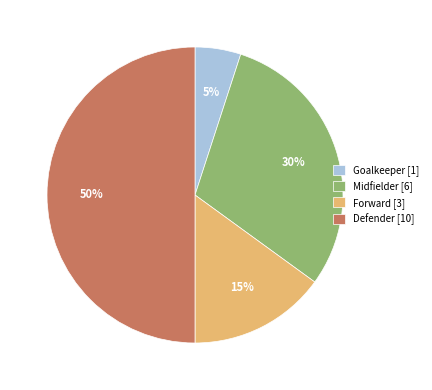

How many slices are in this pie chart?

4